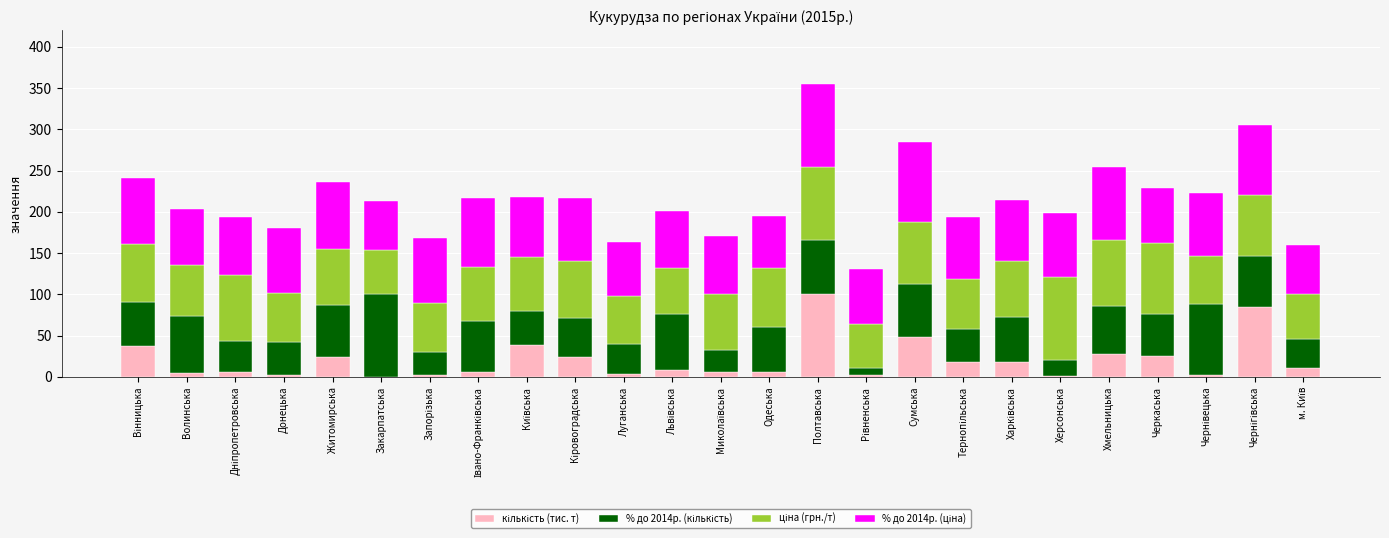

At which category is the sum across all series the highest?

Полтавська